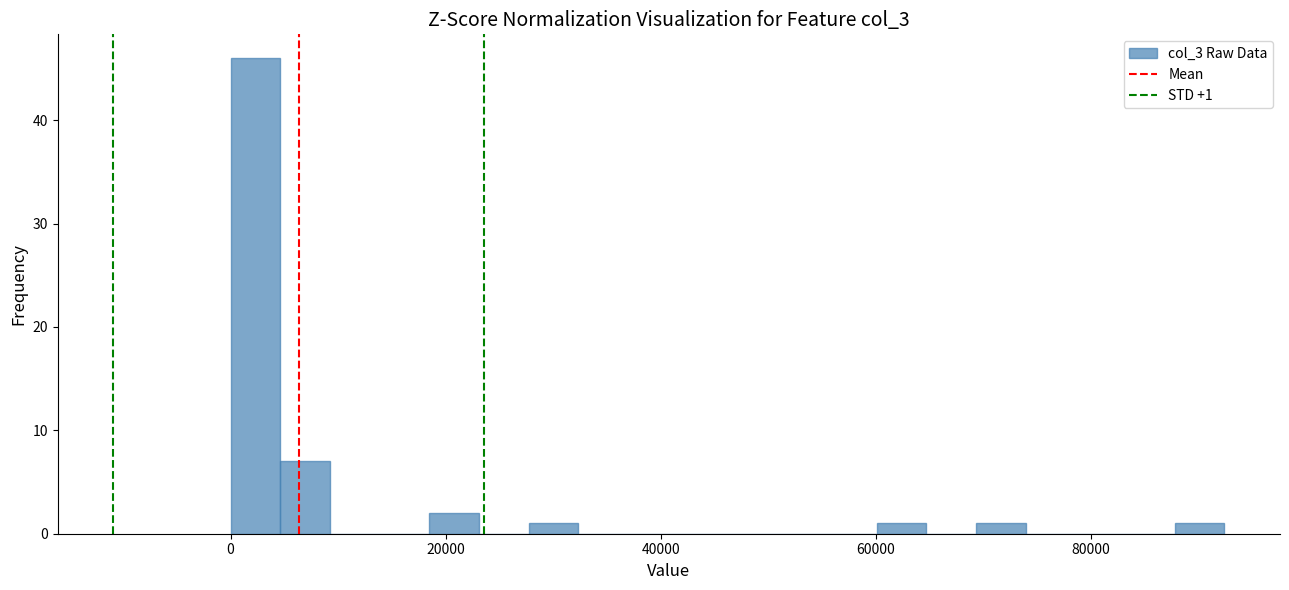

Read against the x-axis, roughly where is the centre of the tallest bar?

2000